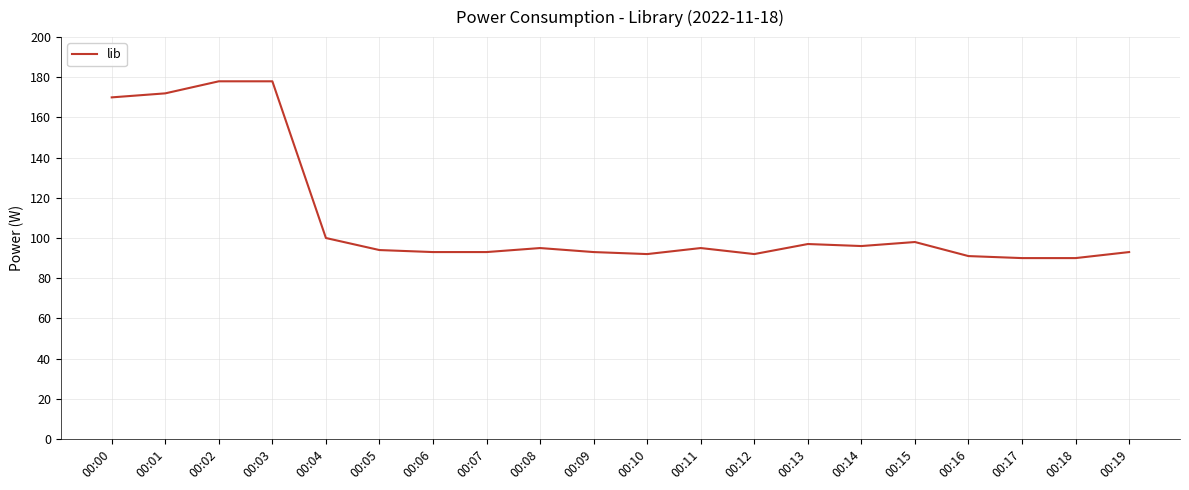

What is the smallest value displayed?

90